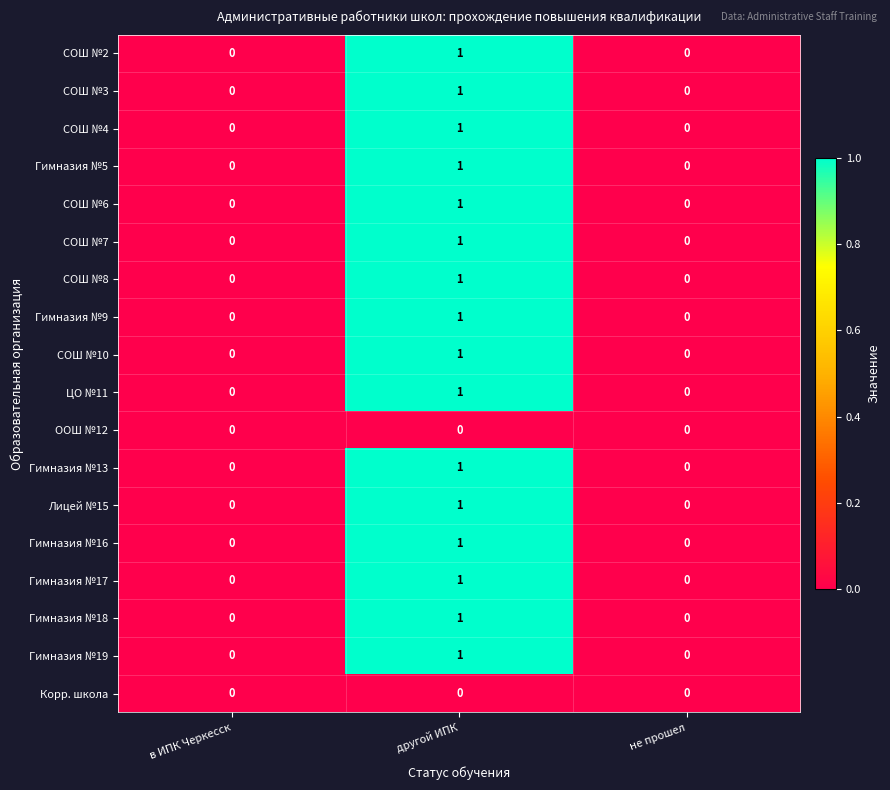

What is the total value across all series at другой ИПК?

16